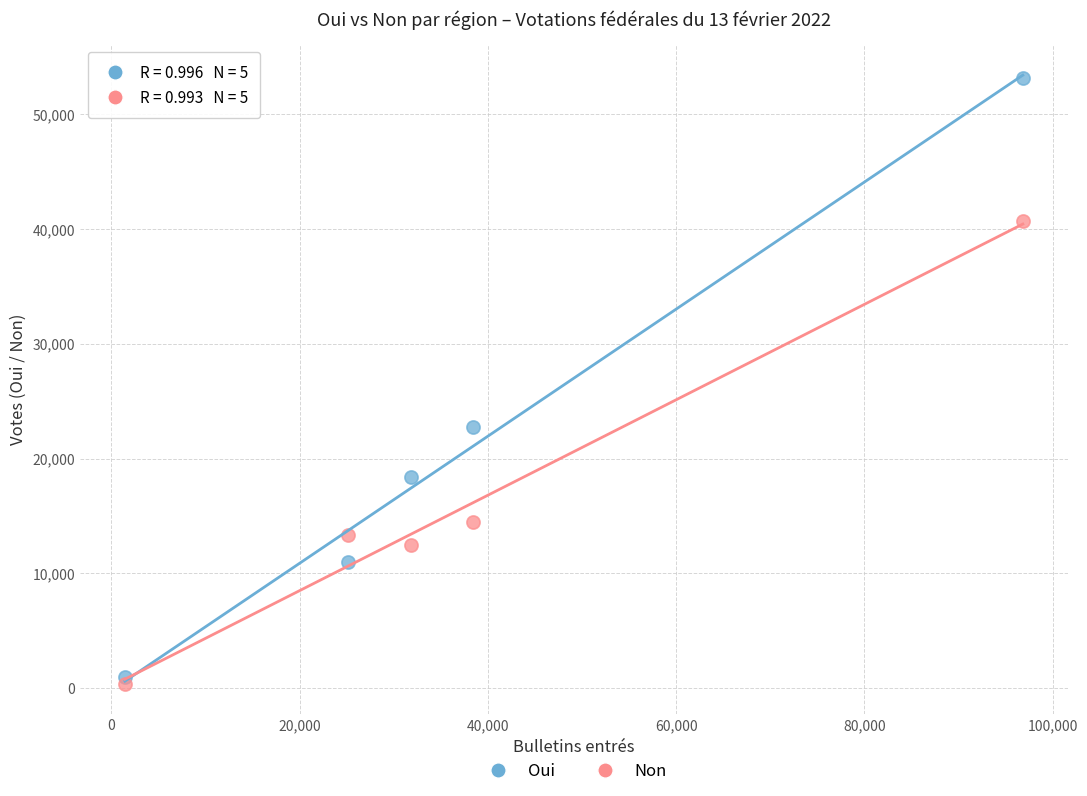

What are all the series names shown in the legend?

Oui, Non